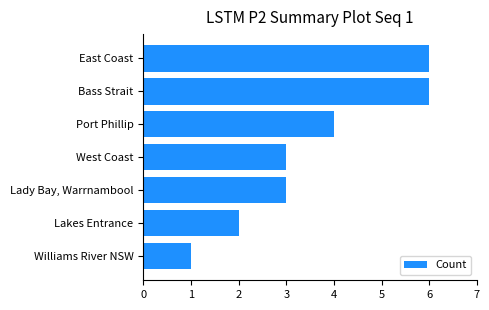

The value at Lady Bay, Warrnambool is 5. True or false?

False